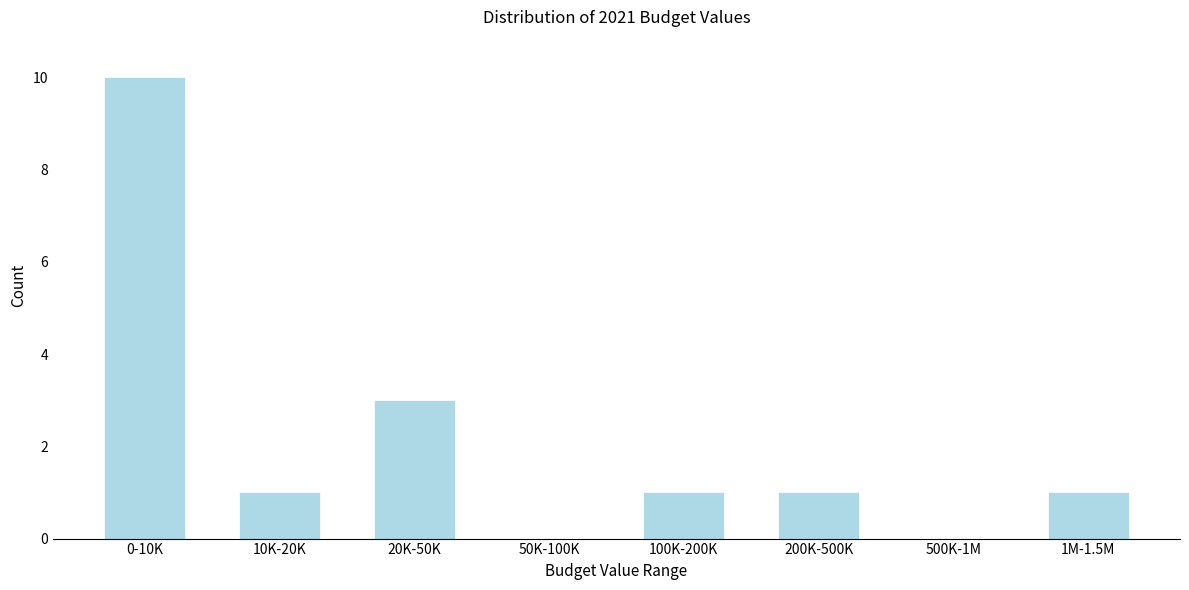

Reading right to left, what are all the values shown in this chart?

1M-1.5M=1	500K-1M=0	200K-500K=1	100K-200K=1	50K-100K=0	20K-50K=3	10K-20K=1	0-10K=10